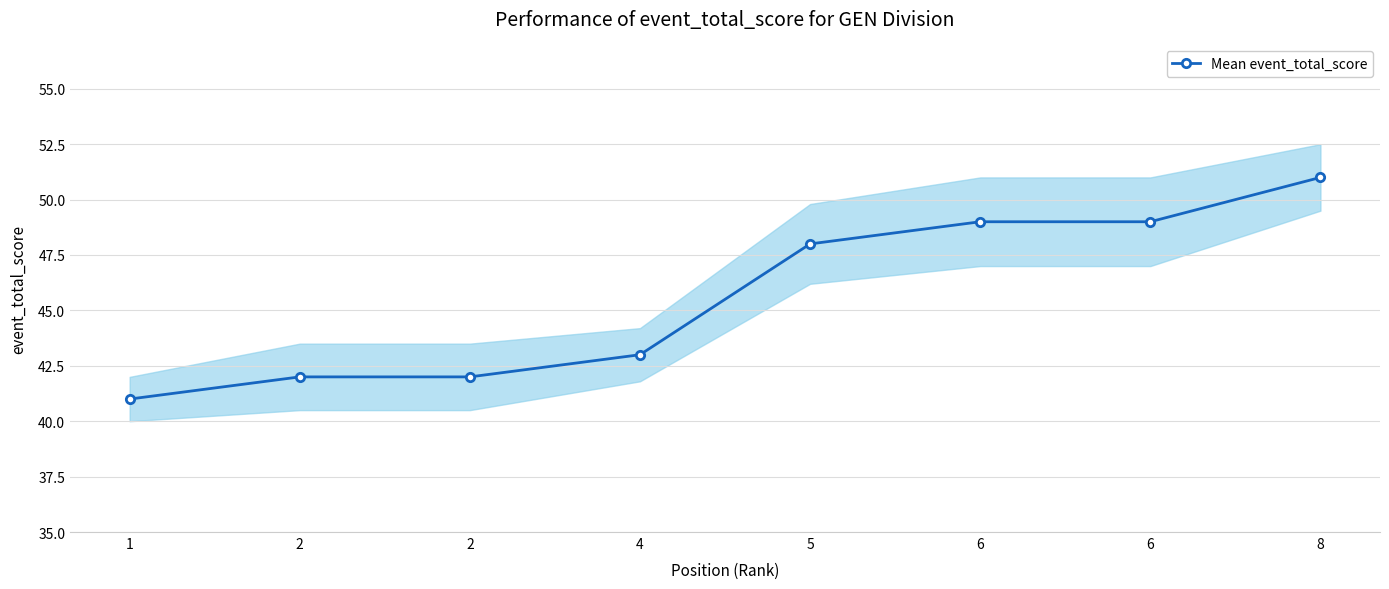

What is the difference between the maximum and minimum values?

10